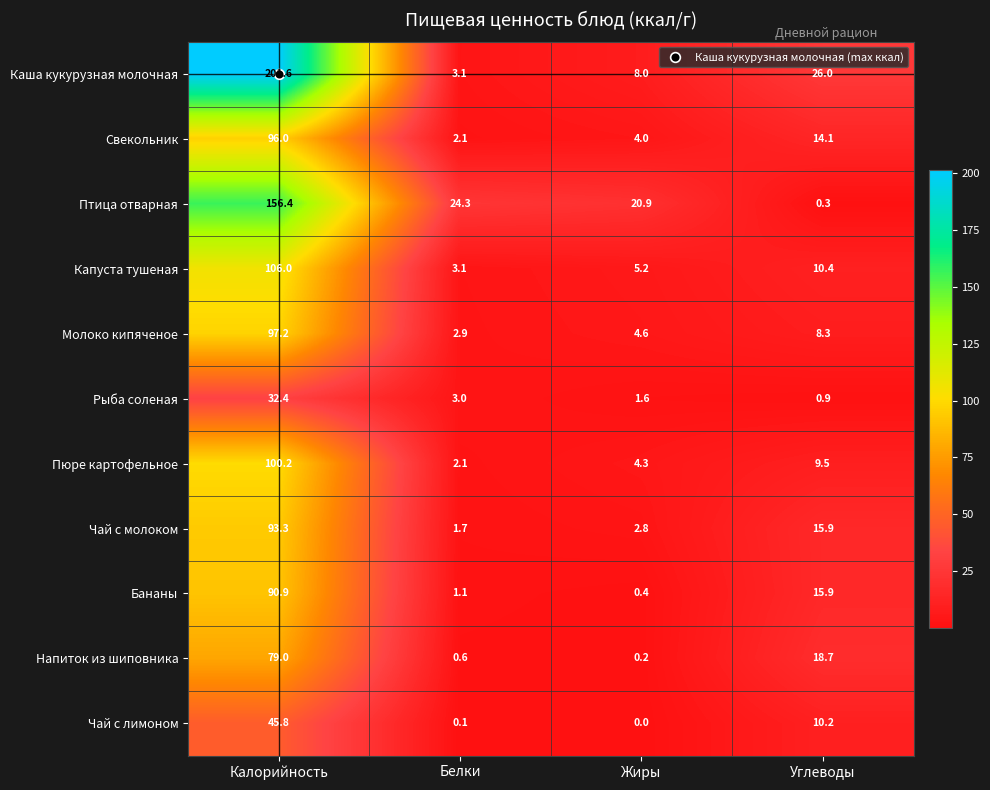

True or false: Капуста тушеная has a value of 174.4 at Калорийность.

False